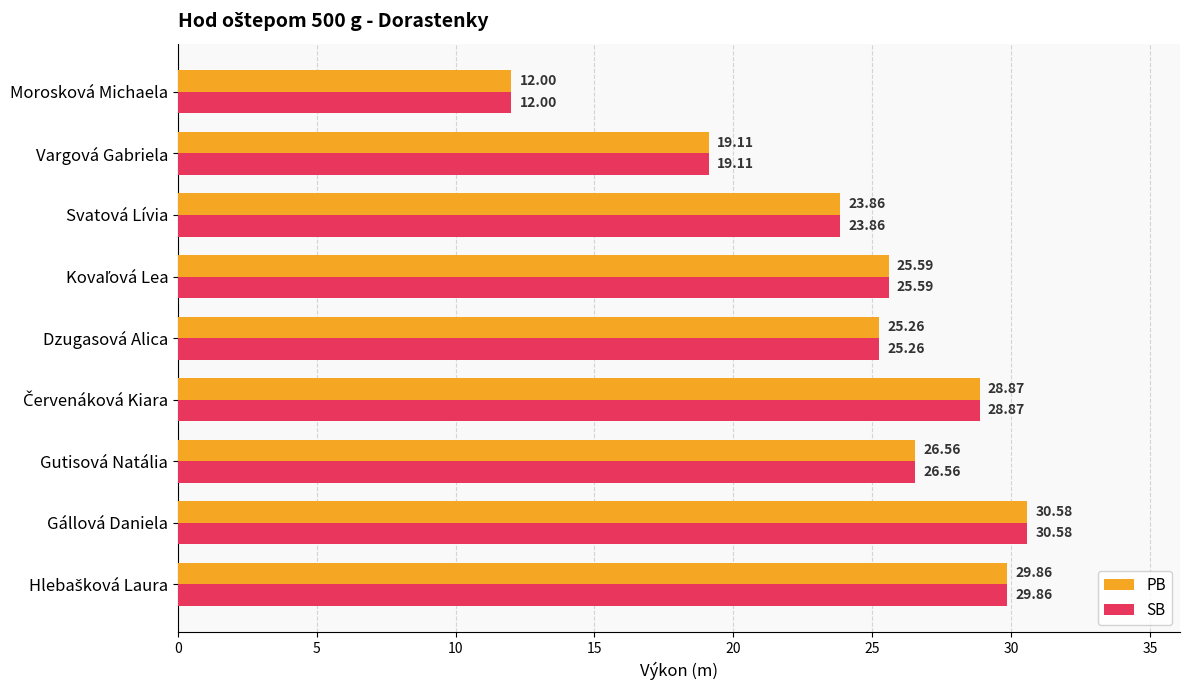

What is the total value across all series at Dzugasová Alica?

50.5